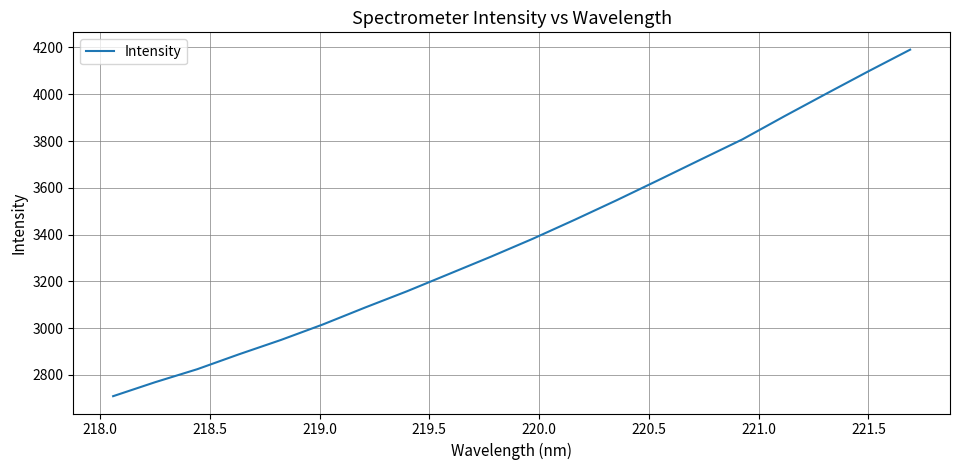

What is the minimum value shown in the chart?

2709.4